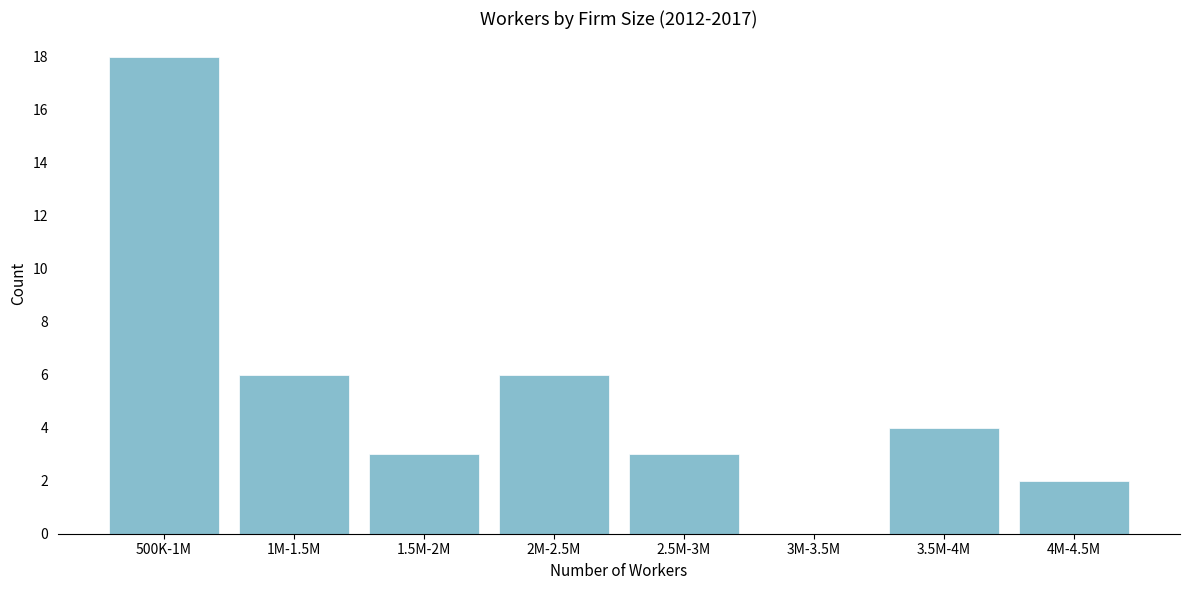

Reading left to right, what are all the values shown in this chart?

500K-1M=18	1M-1.5M=6	1.5M-2M=3	2M-2.5M=6	2.5M-3M=3	3M-3.5M=0	3.5M-4M=4	4M-4.5M=2